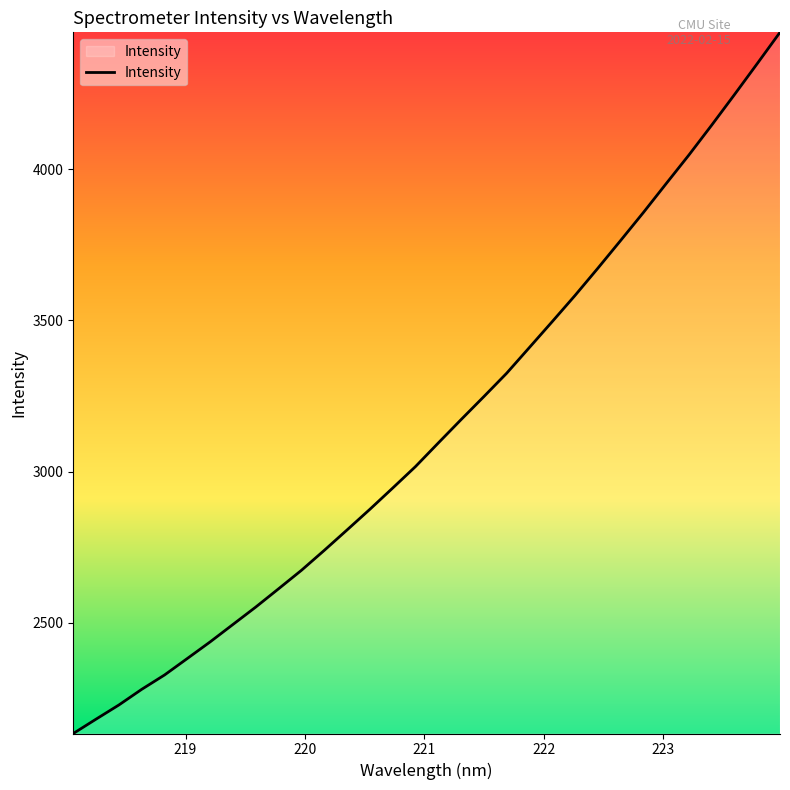

True or false: the data has more than 1 interior local peaks.

False